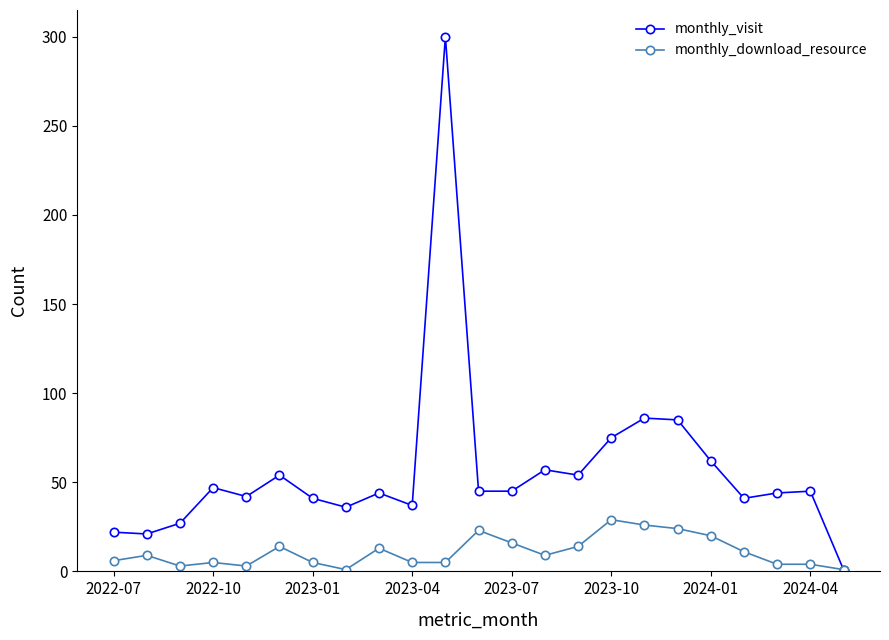

Which series has the largest range (max minus min)?

monthly_visit